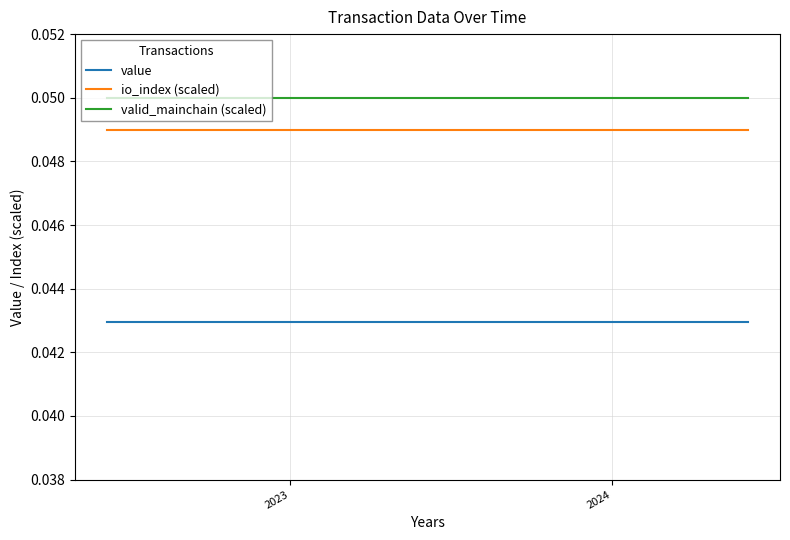

What is the sum of all io_index (scaled) values?

1.2